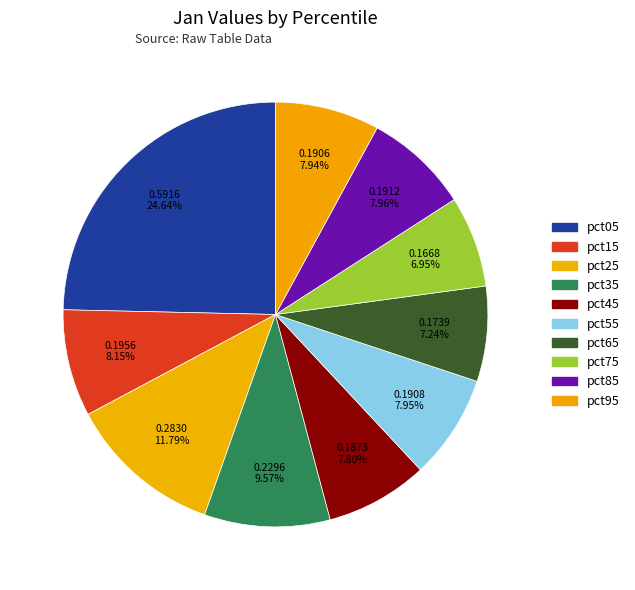

Count the number of slices in the pie.

10